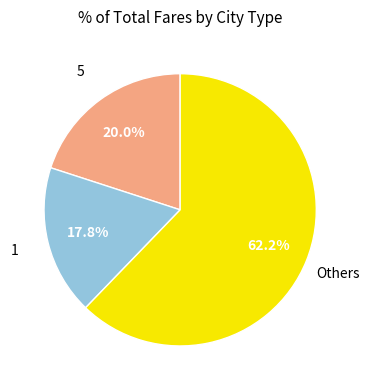

Is there a majority slice in this chart?

Yes